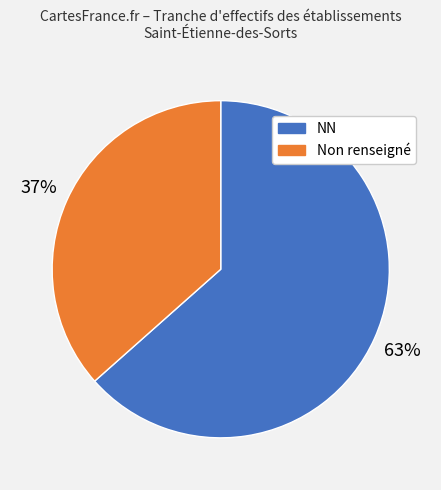

To the nearest percent, what is the average slice percentage?

50%